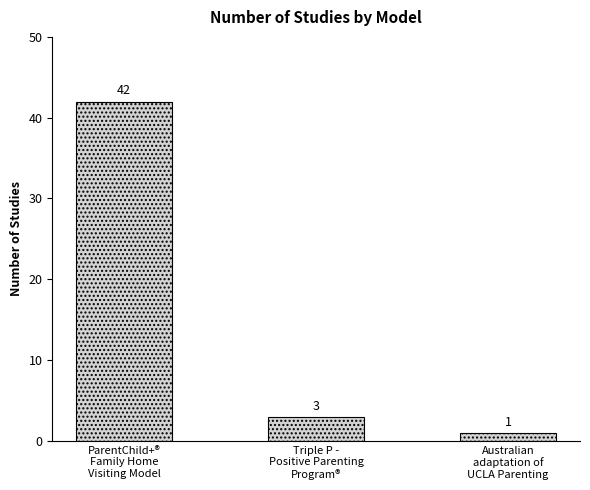

What is the value of the 3rd bar from the left?

1